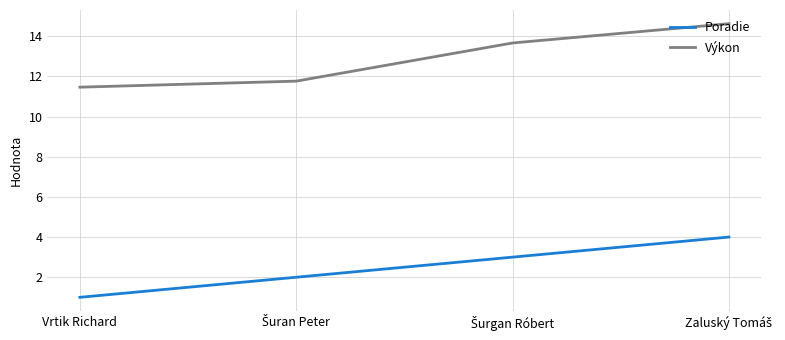

List the series in order of their peak value, lowest first.

Poradie, Výkon